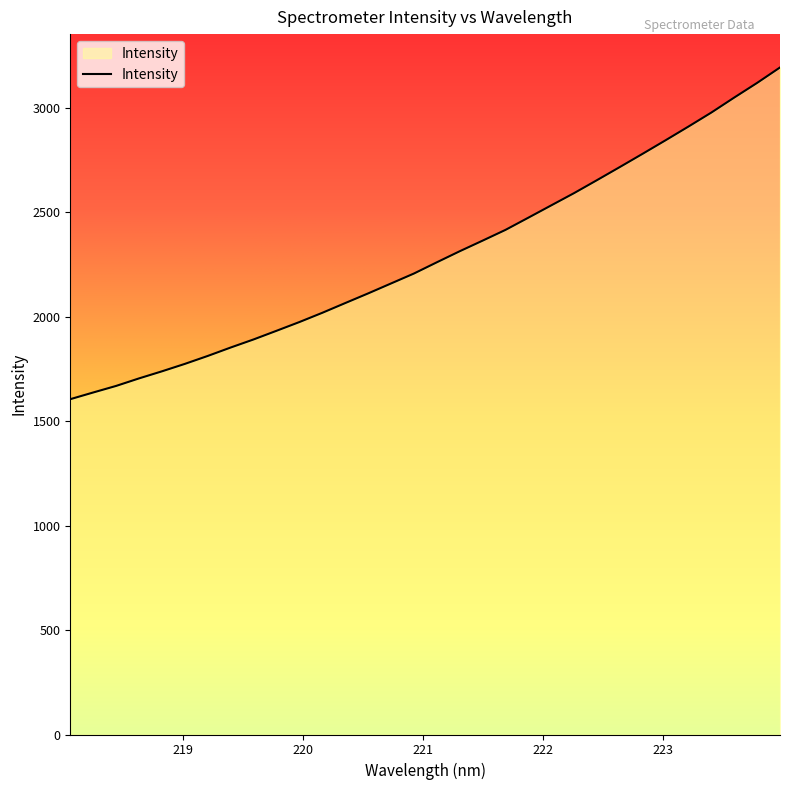

What is the minimum value shown in the chart?

1605.1